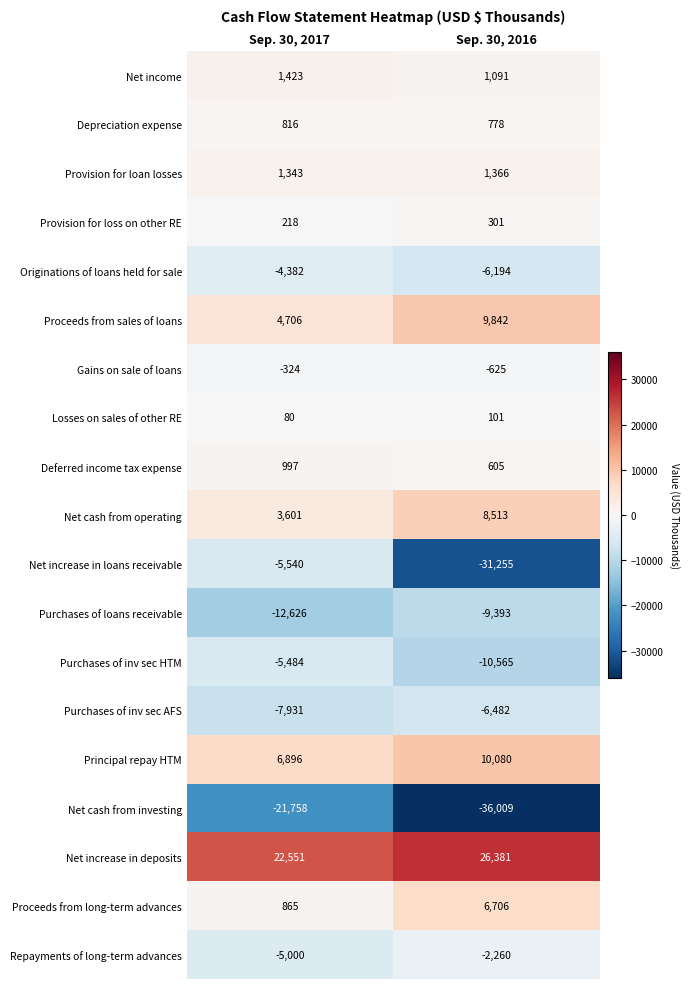

At which category is the sum across all series the highest?

Sep. 30, 2017